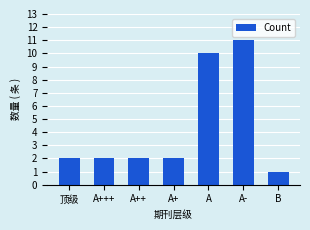

Are the bars grouped side by side (vs. stacked)?

No